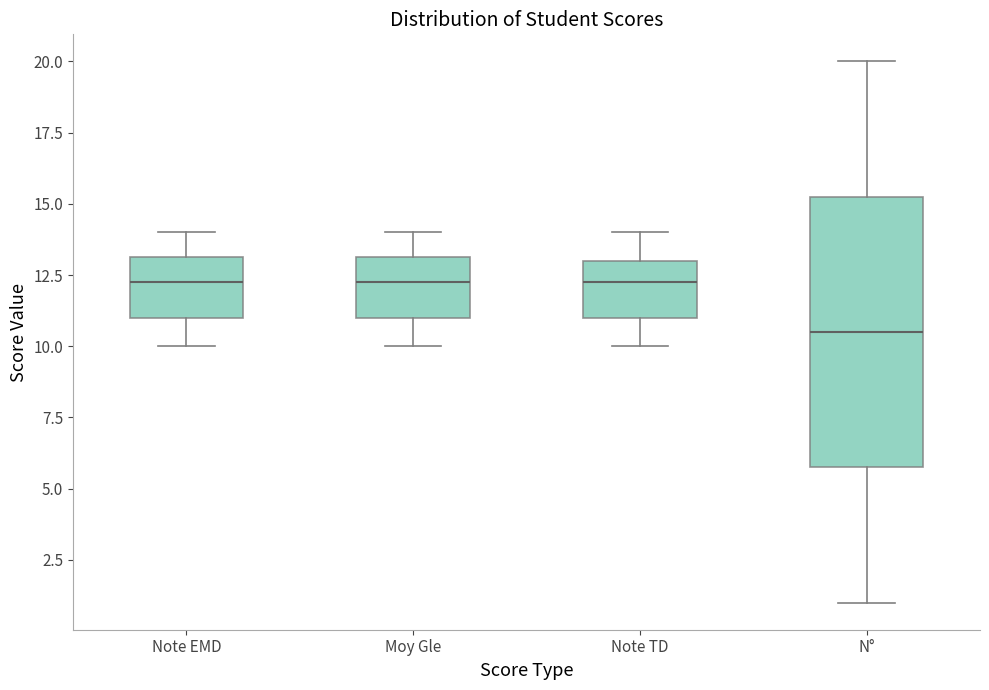

Where does the lower whisker of the box for Moy Gle end on the y-axis? The values are not printed on the chart, so give them approximately, as read against the axis.

10.0